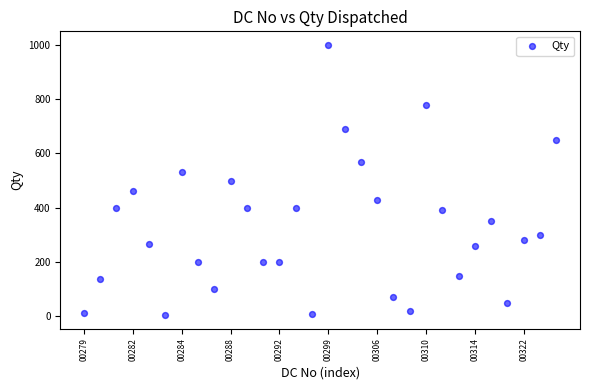

What is the range of Y values (max minus min)?

996